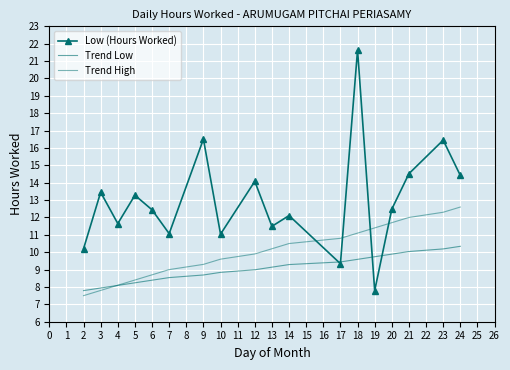

How many times do Trend High and Low (Hours Worked) cross each other?

4